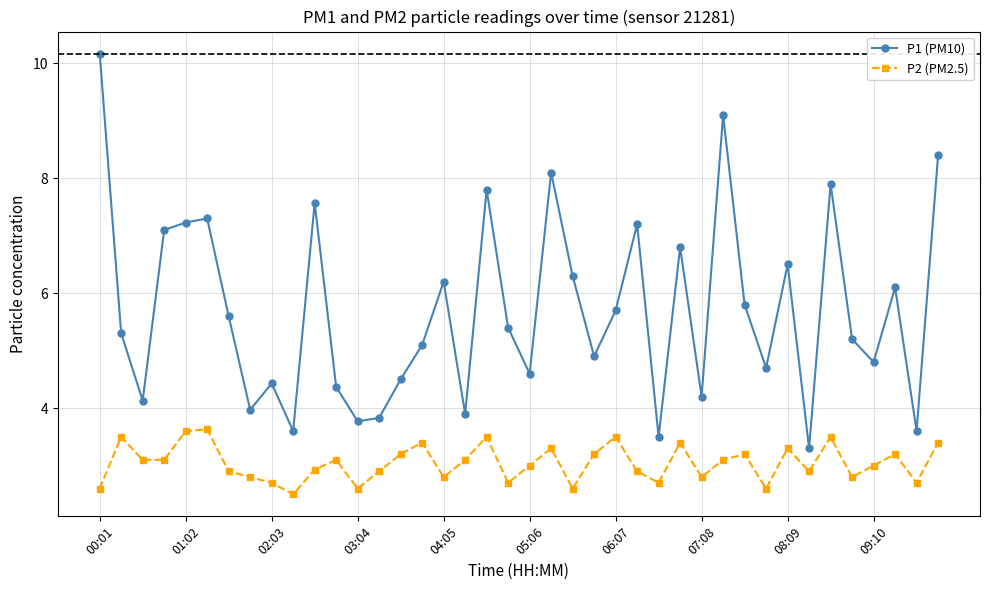

True or false: P2 (PM2.5) has more than 0 interior local peaks.

True